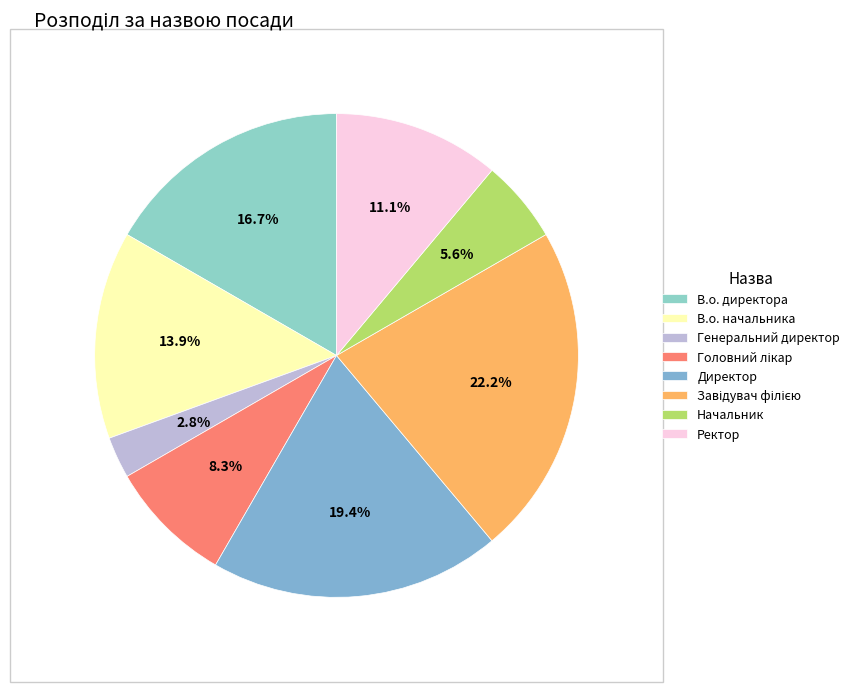

Approximately how many times larger is the value at Головний лікар compared to Директор?

0.4